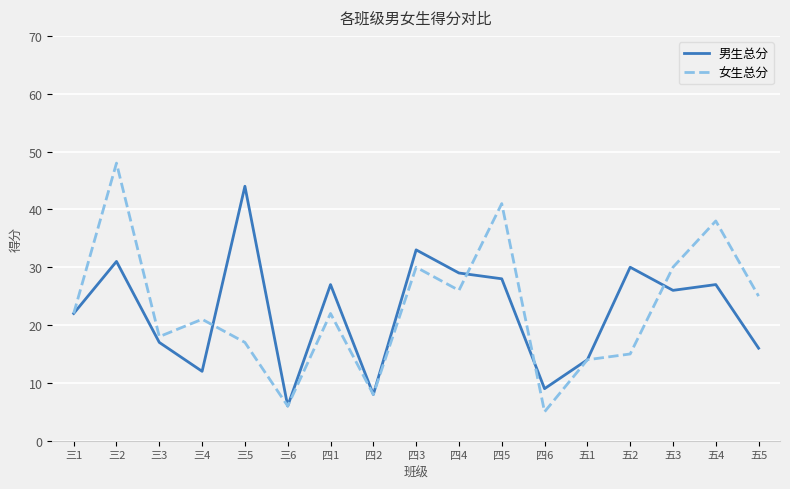

In 女生总分, how many points are lower than both neighbors (excluding endpoints)?

5